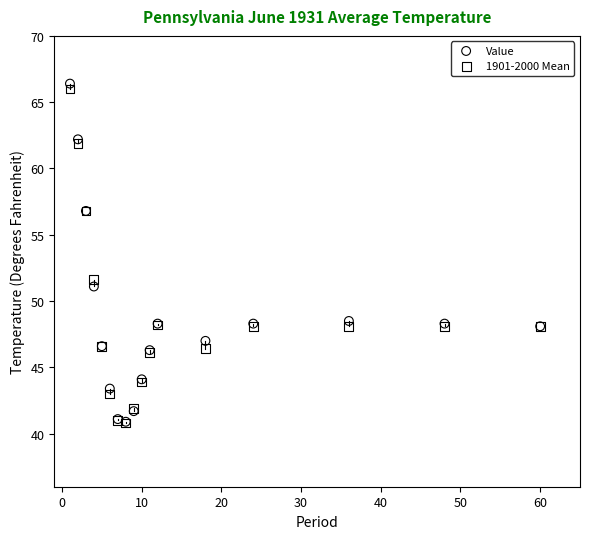

In the Value series, what Y value is closest to 53?

51.1